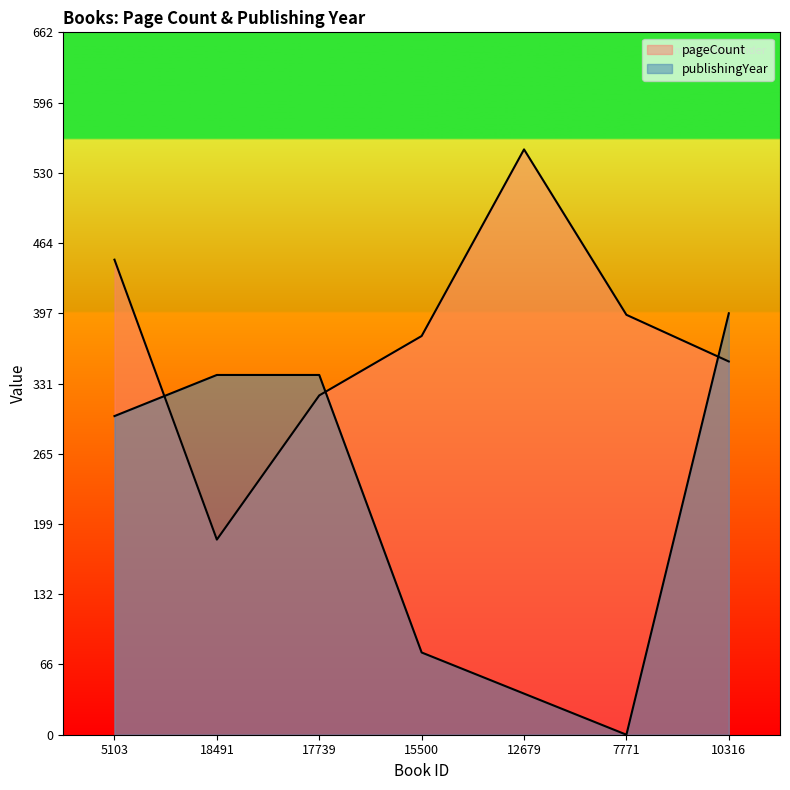

At which category is the sum across all series the highest?

10316